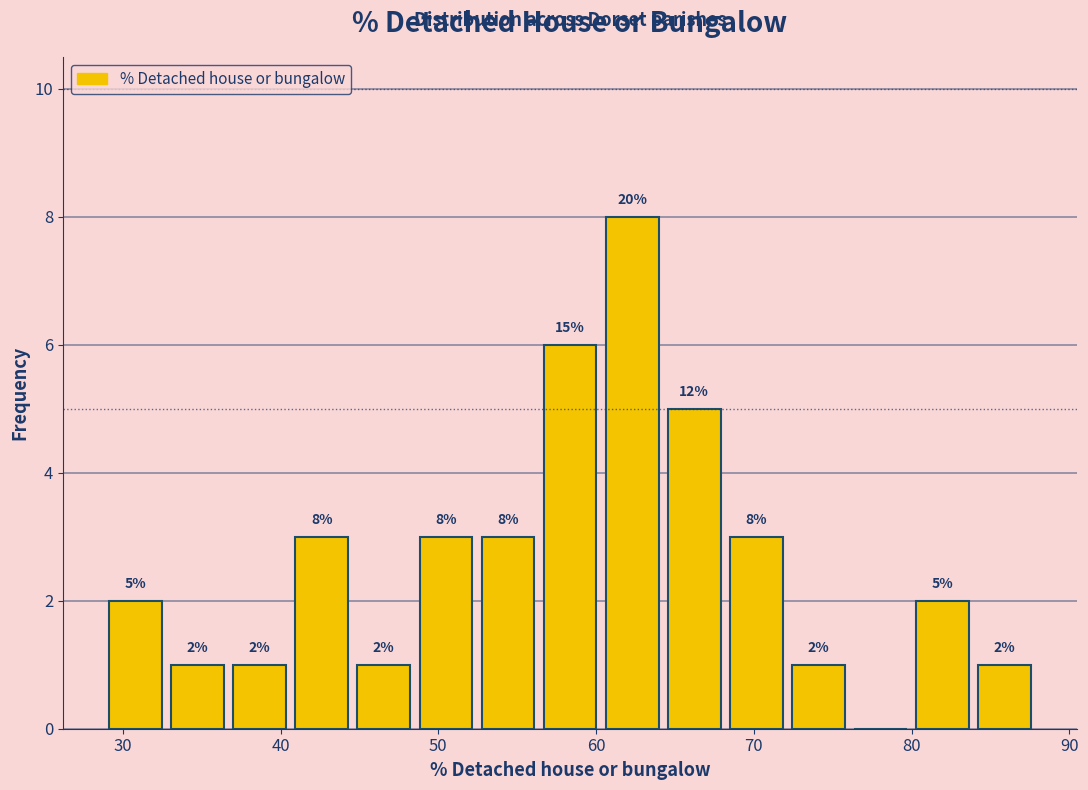

Read against the x-axis, roughly where is the centre of the tallest bar?

62